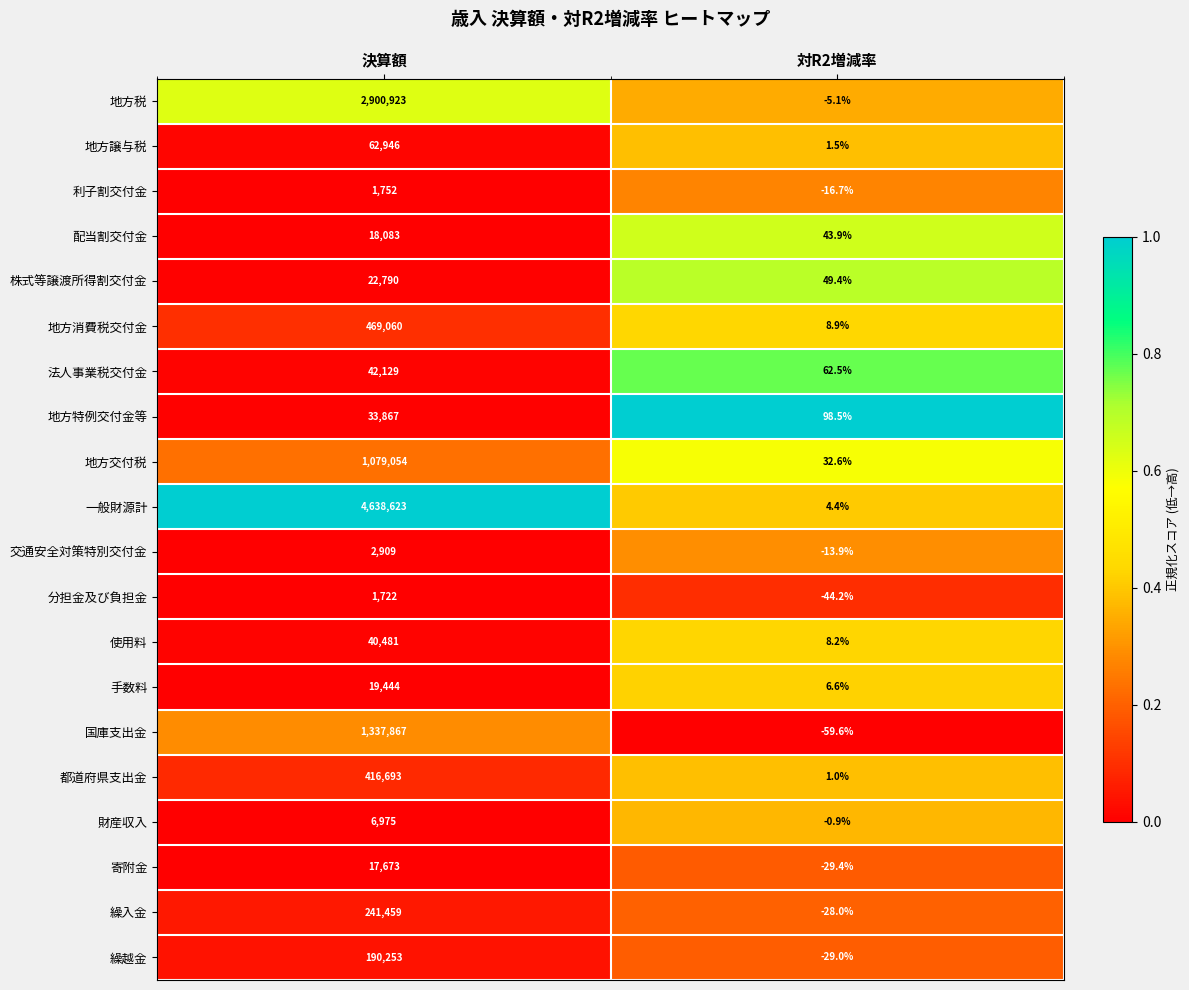

Is it true that 地方消費税交付金 equals 469060.0 at 決算額?

True